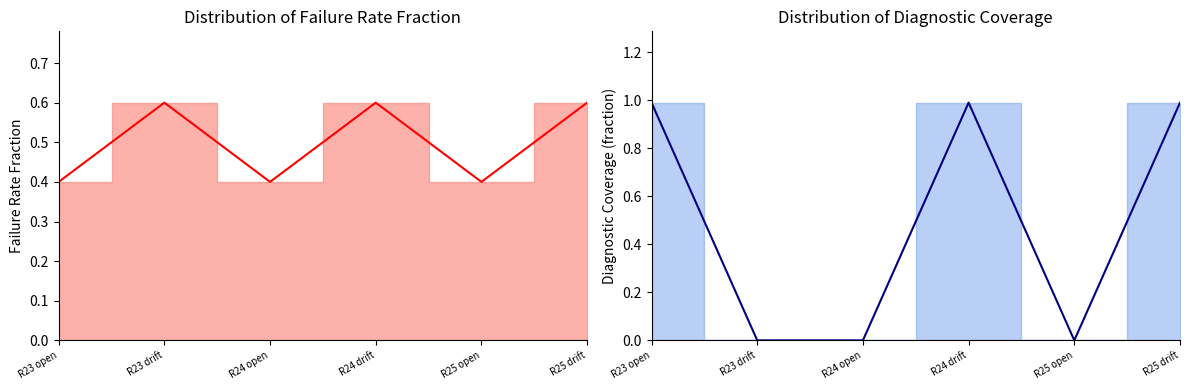

How many data points in Diagnostic coverage are above 0?

3